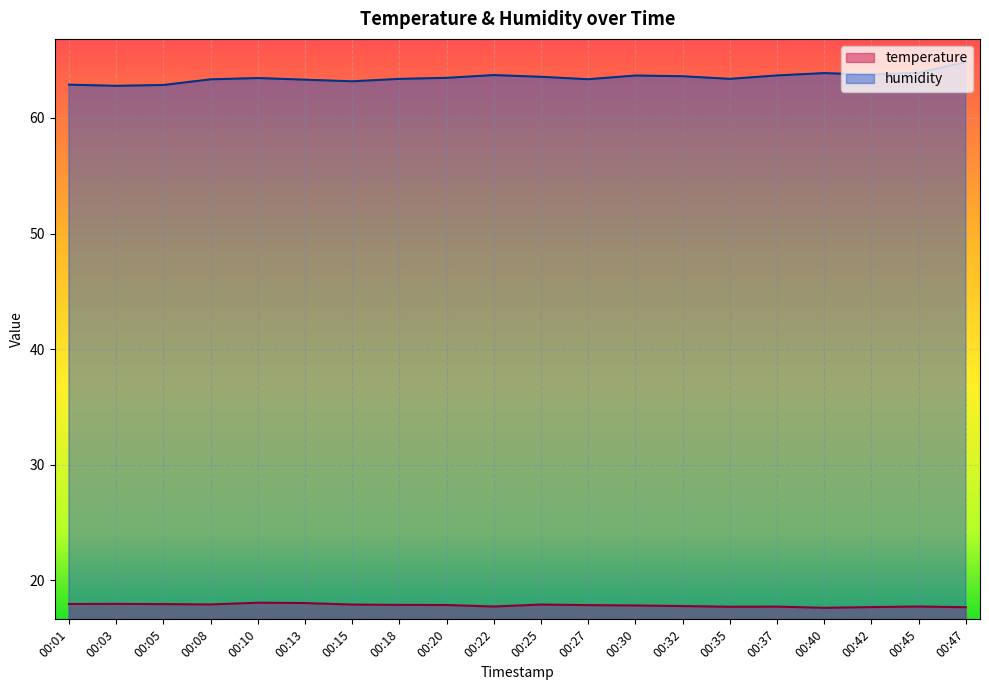

The value of humidity at 00:22 is 19.9. True or false?

False